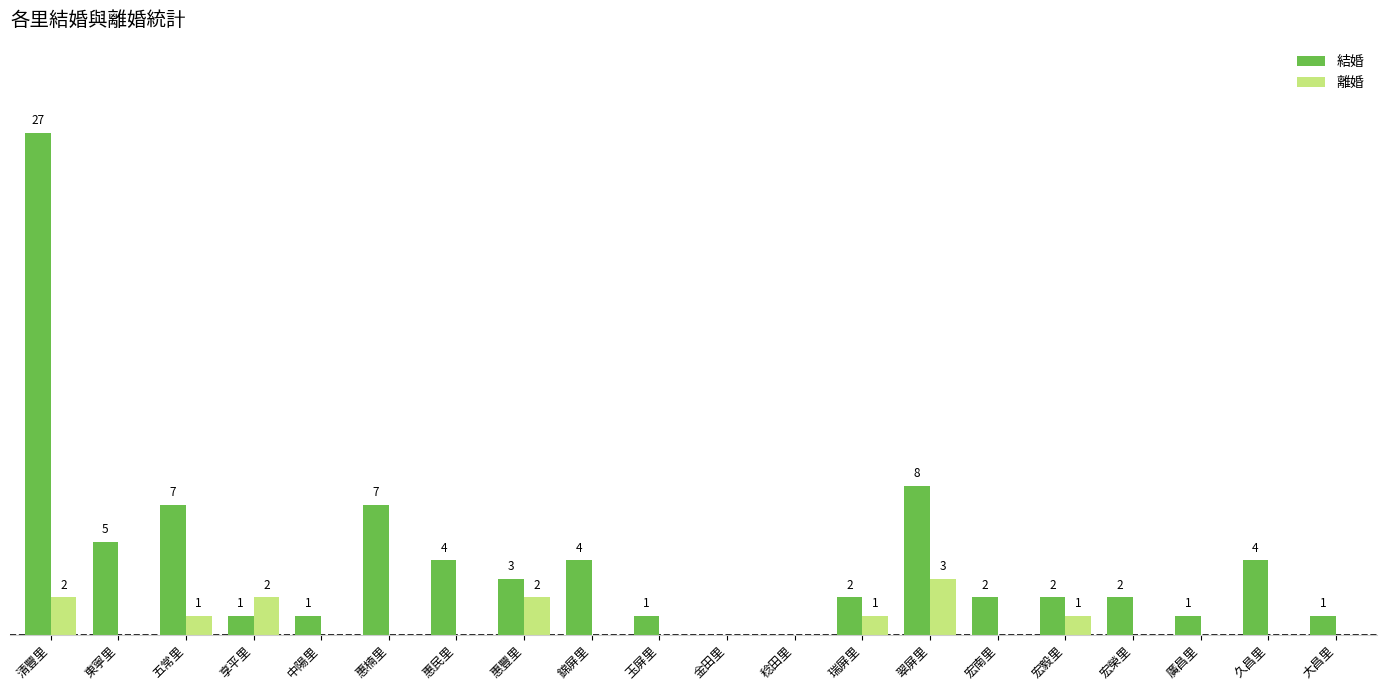

Which category has the highest value in the 離婚 series?

翠屏里